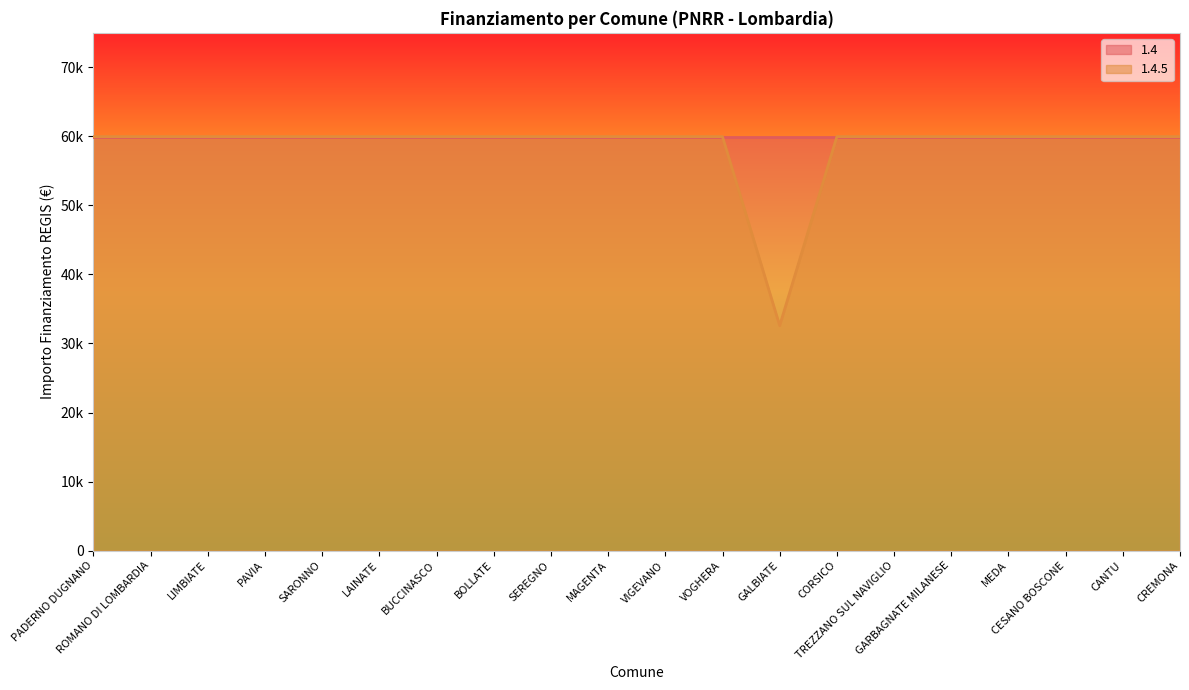

Between MAGENTA and BUCCINASCO, which is larger?

MAGENTA